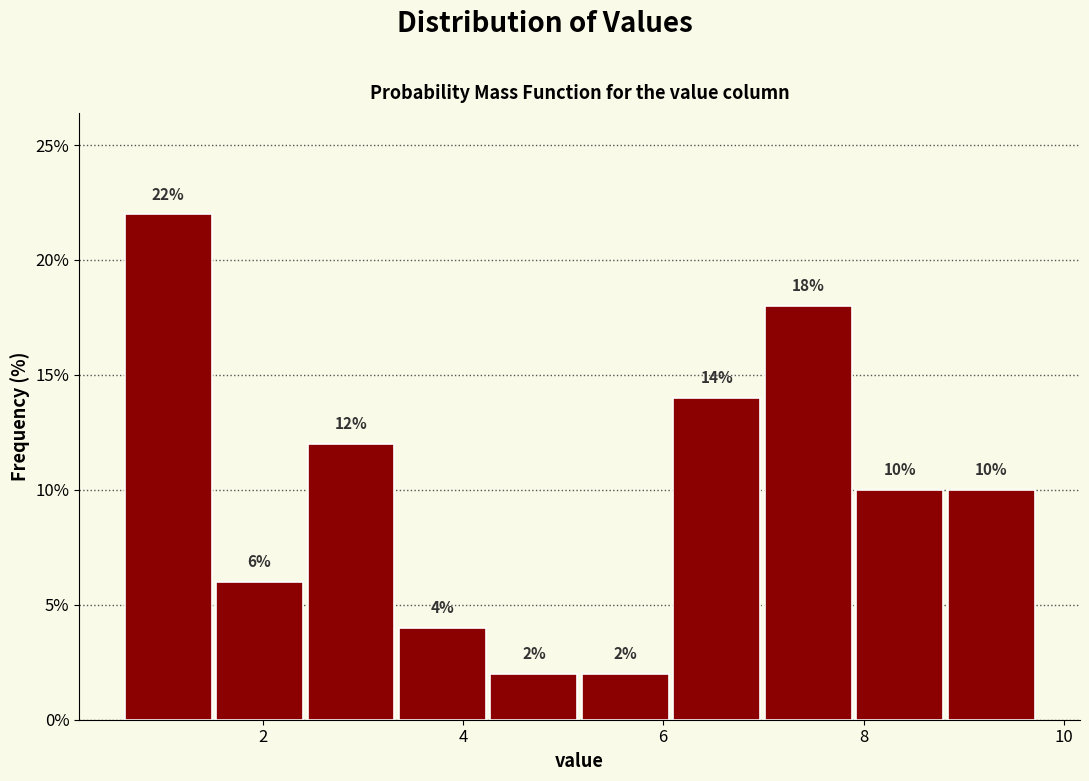

How tall is the bar that spans 3.4 to 4.2 on the x-axis? The bar edges are not printed on the chart, so give them approximately, as read against the axis.

4